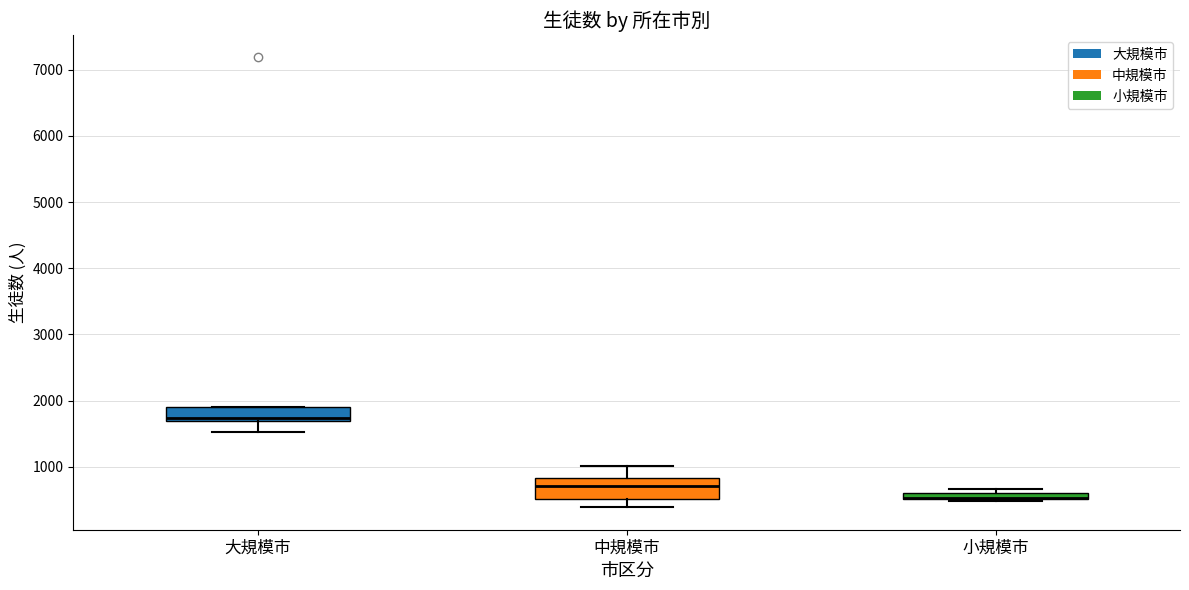

Where is the upper edge of the box for 小規模市 on the y-axis? The values are not printed on the chart, so give them approximately, as read against the axis.

600